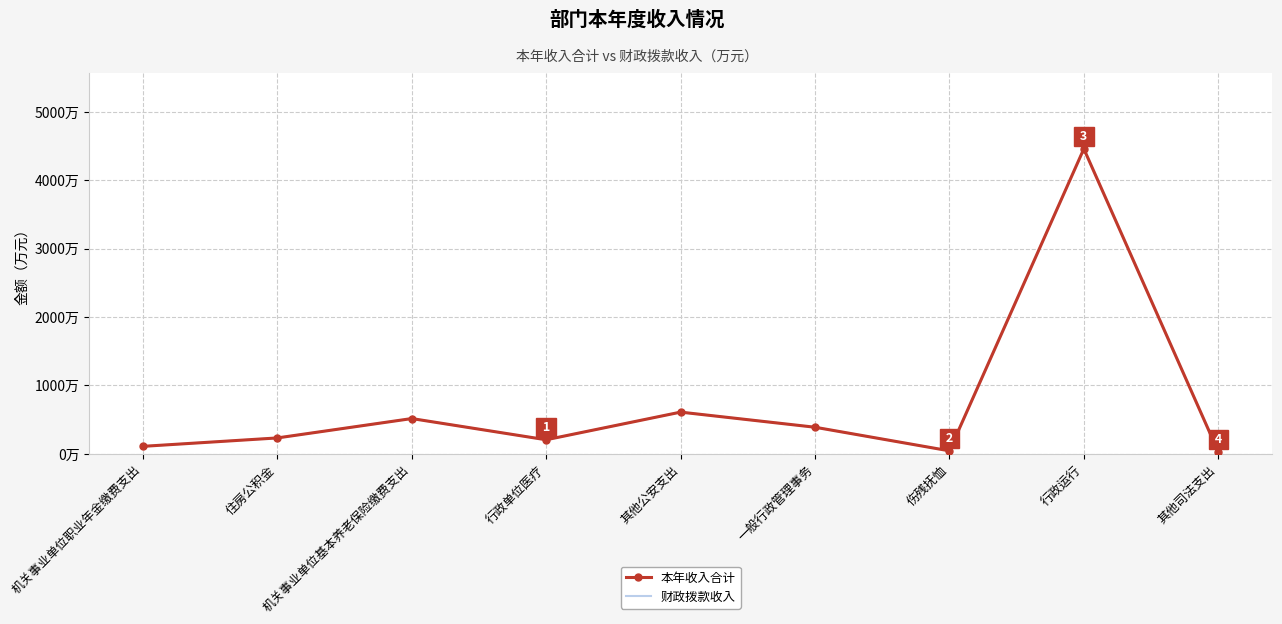

Which label corresponds to the largest value in the chart?

行政运行